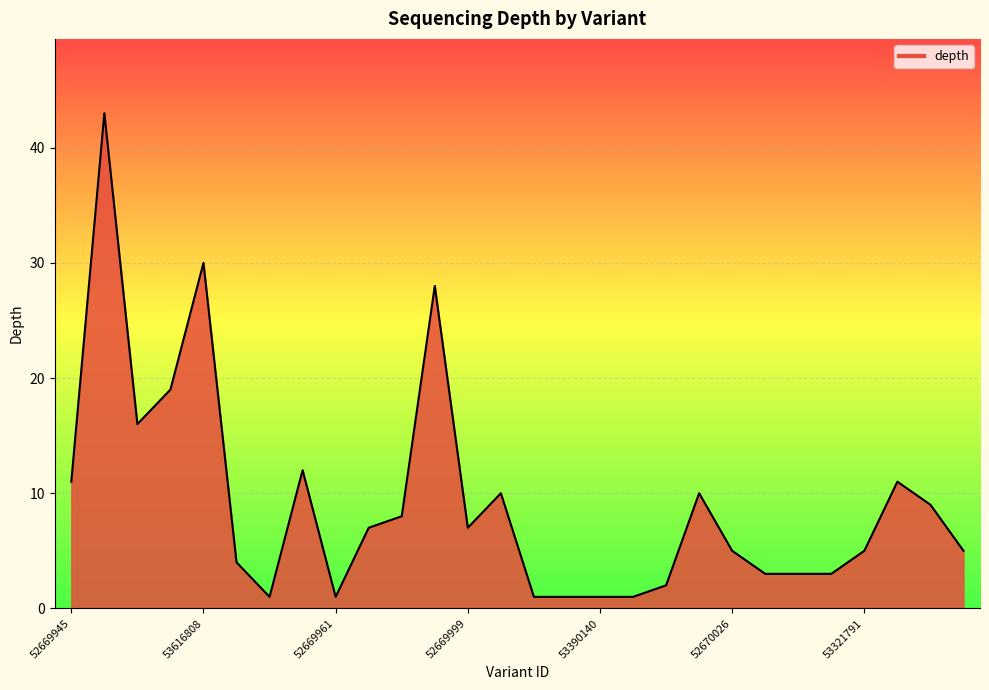

What is the difference between the maximum and minimum values?

42